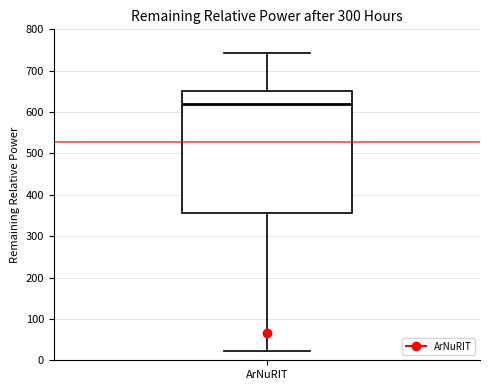

Where does the upper whisker of the box for ArNuRIT end on the y-axis? The values are not printed on the chart, so give them approximately, as read against the axis.

740